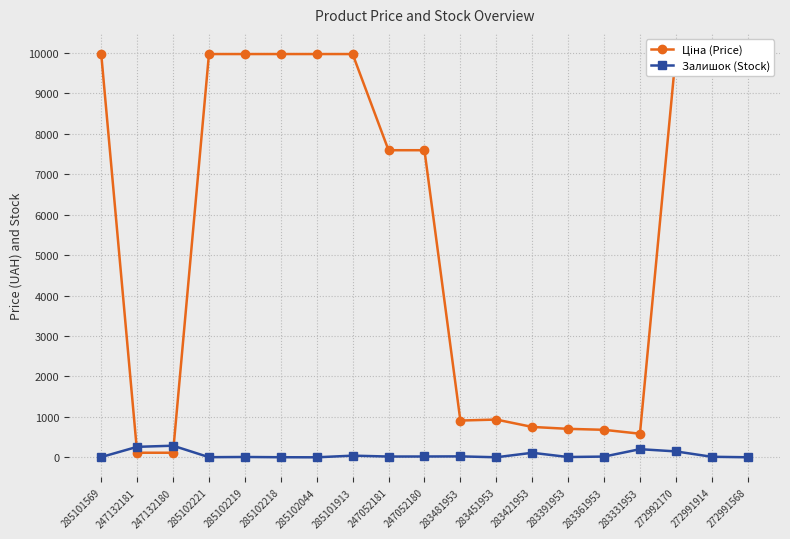

What is the difference between the maximum and second lowest values in the Ціна (Price) series?

9860.9